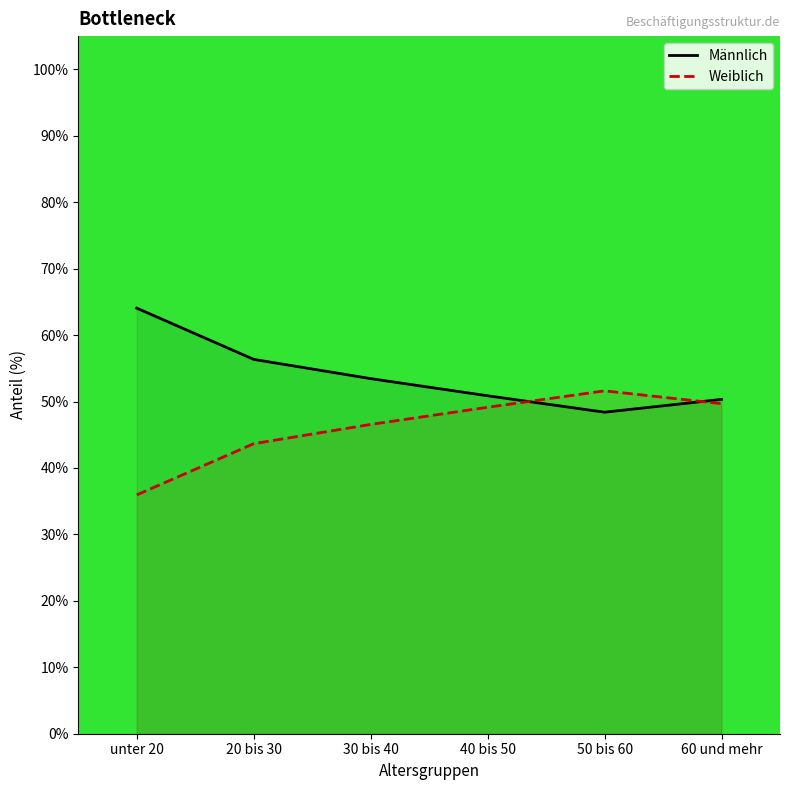

True or false: Männlich has more than 0 points higher than both neighbors.

False